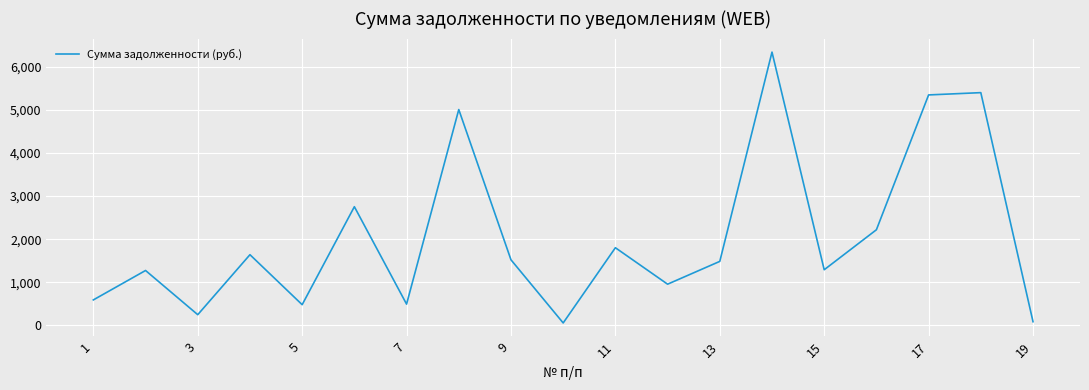

What is the maximum value shown in the chart?

6340.9